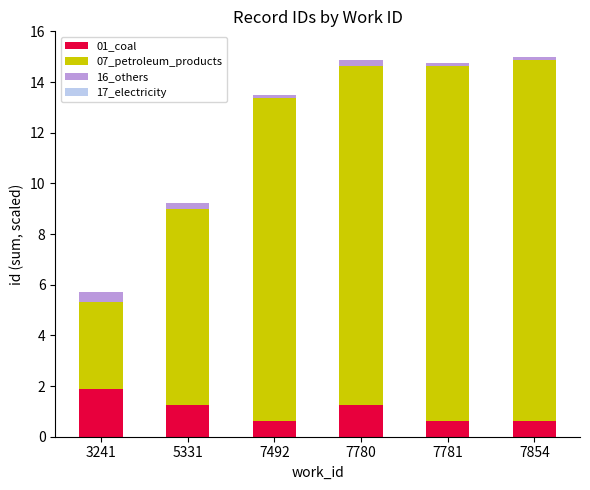

What is the maximum value for 01_coal?

1.9